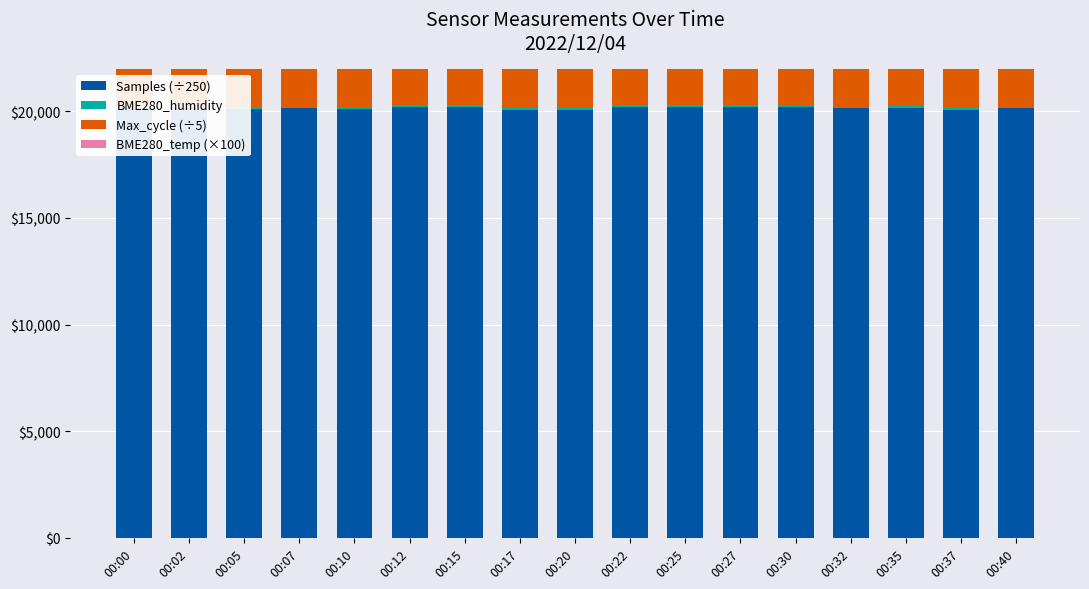

At which category is the sum across all series the highest?

00:12